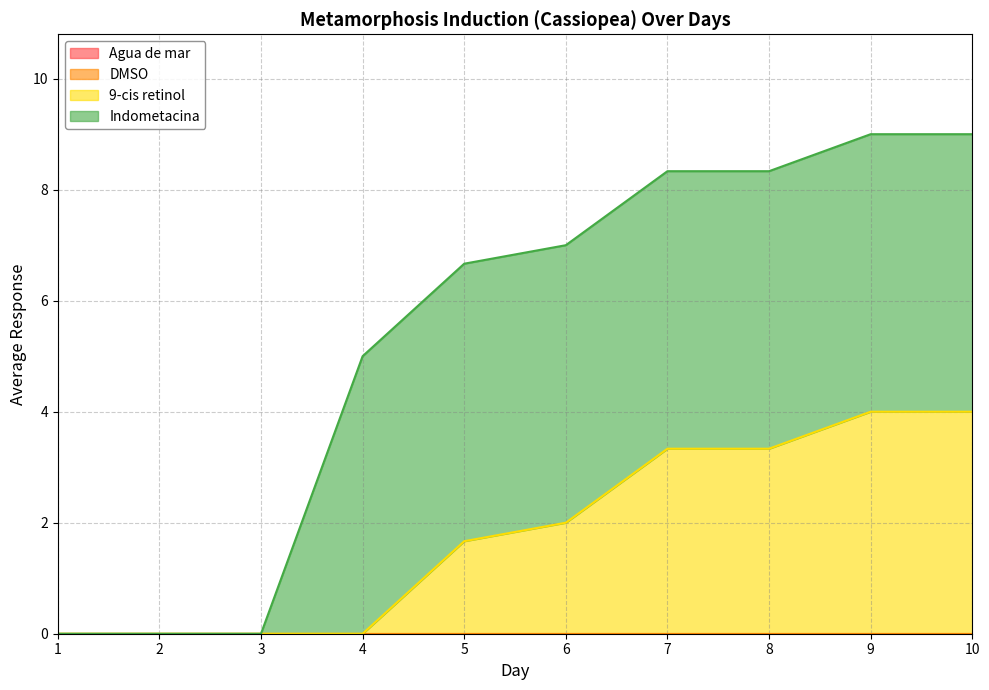

Count the number of data series in this chart.

4